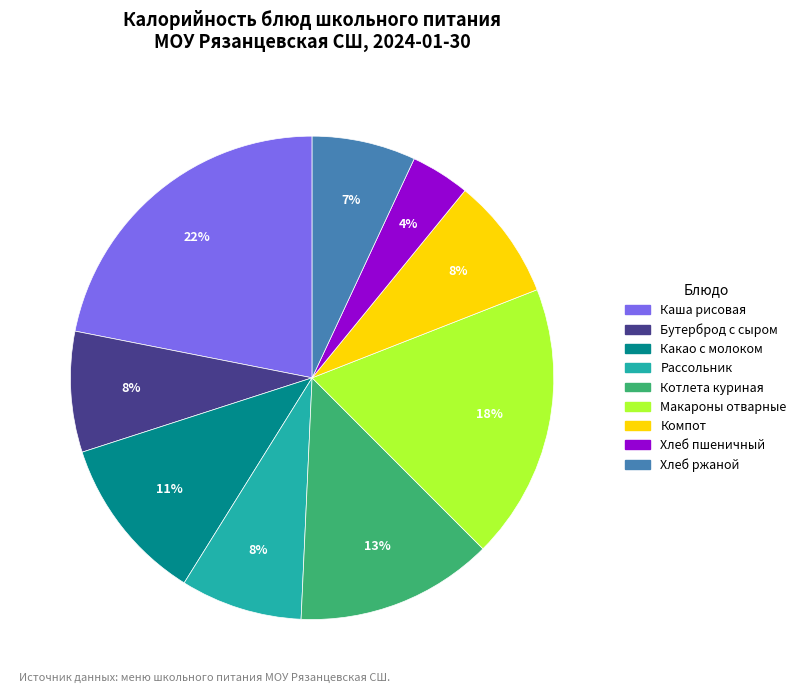

Is there any slice that represents more than half of the pie?

No